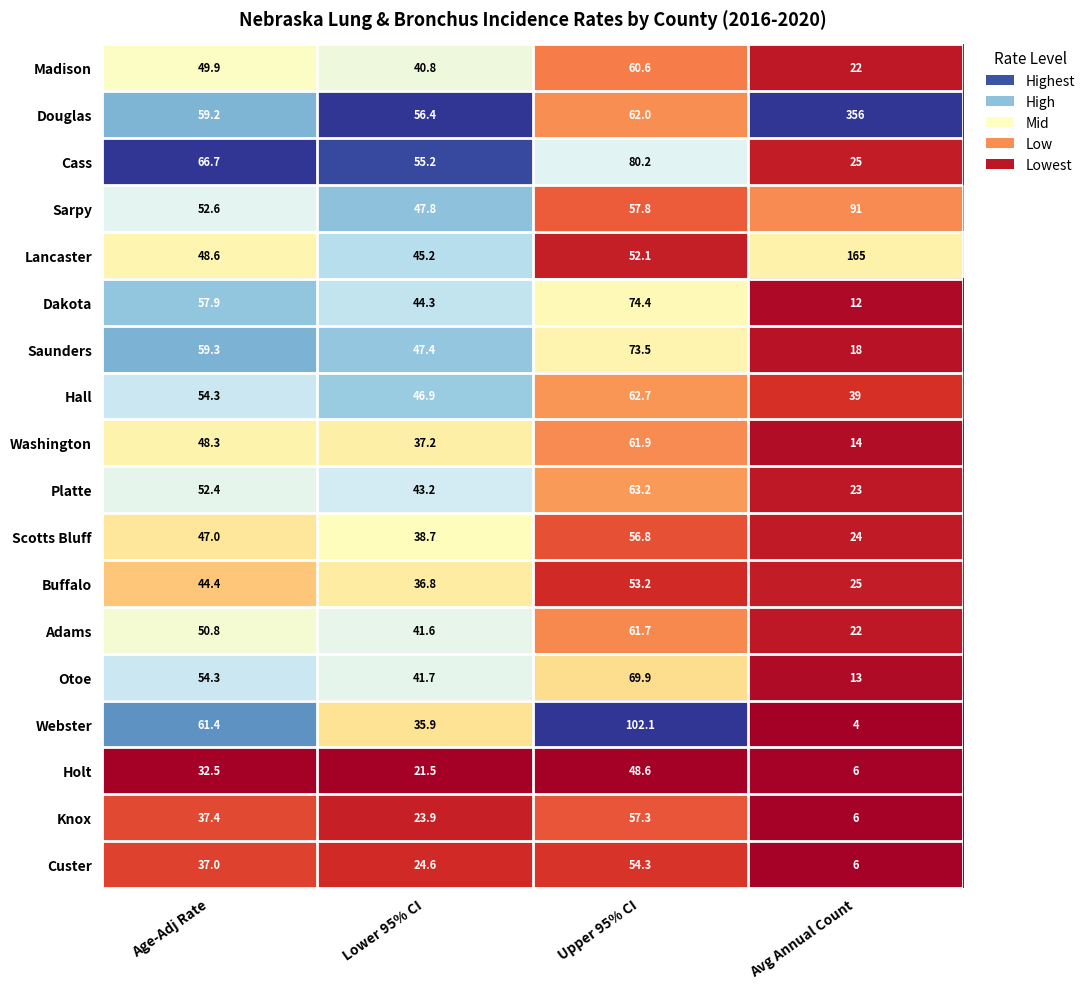

Is it true that Saunders equals 10.2 at Avg Annual Count?

False